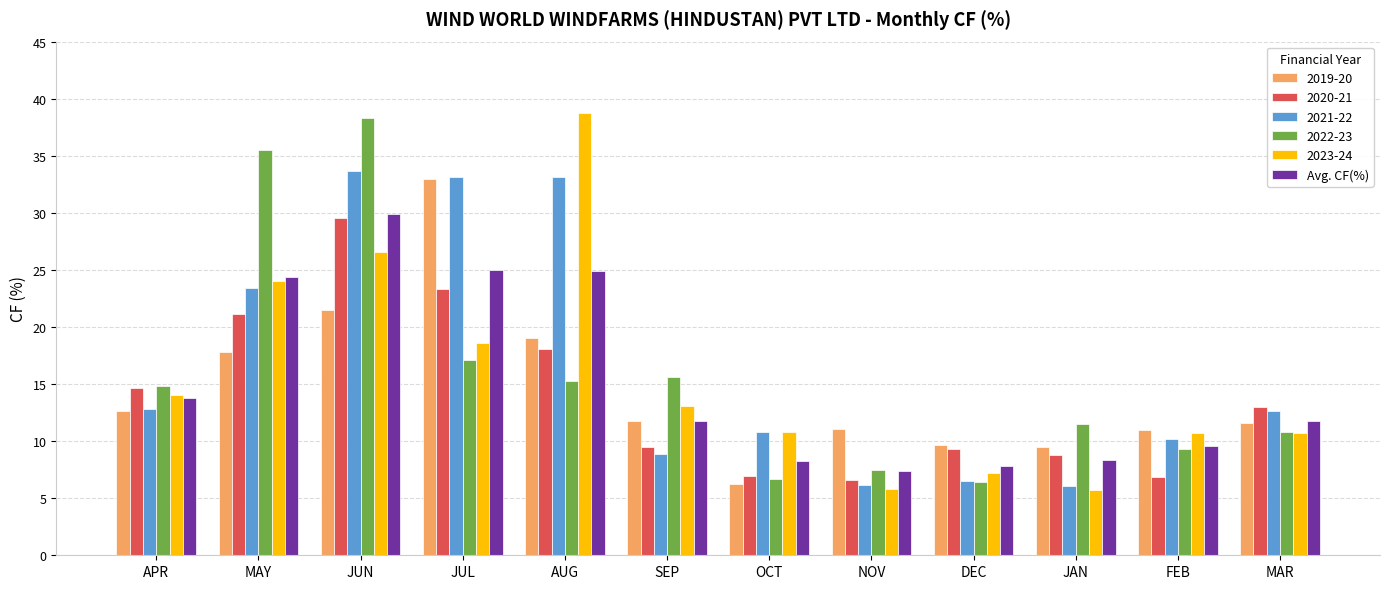

What is the maximum value for Avg. CF(%)?

29.9